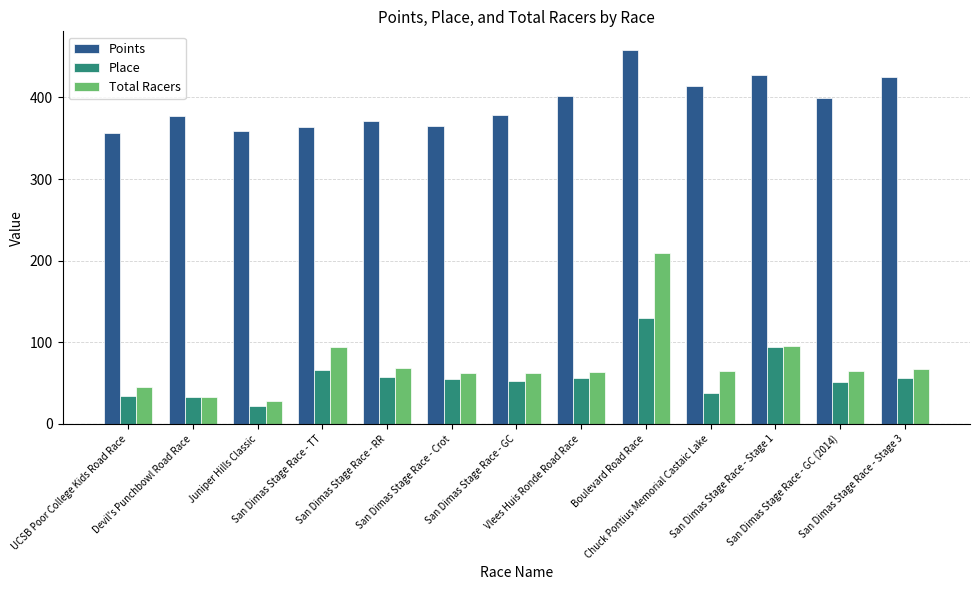

What position from the left is San Dimas Stage Race - GC (2014)?

12